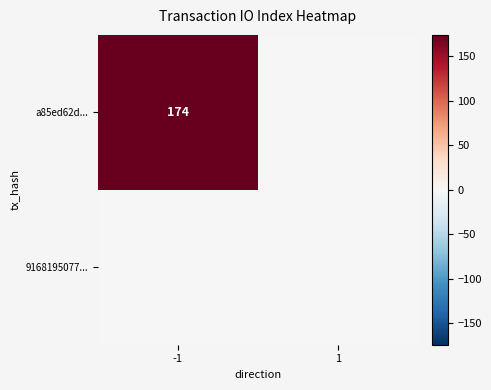

Is it true that a85ed62d... equals 174 at -1?

True